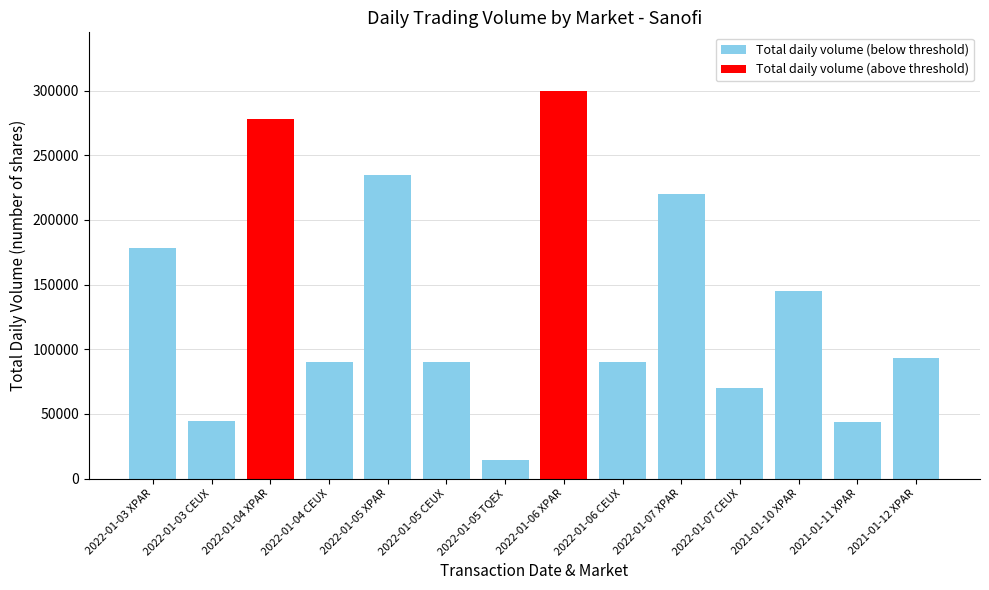

What is the average value?

135069